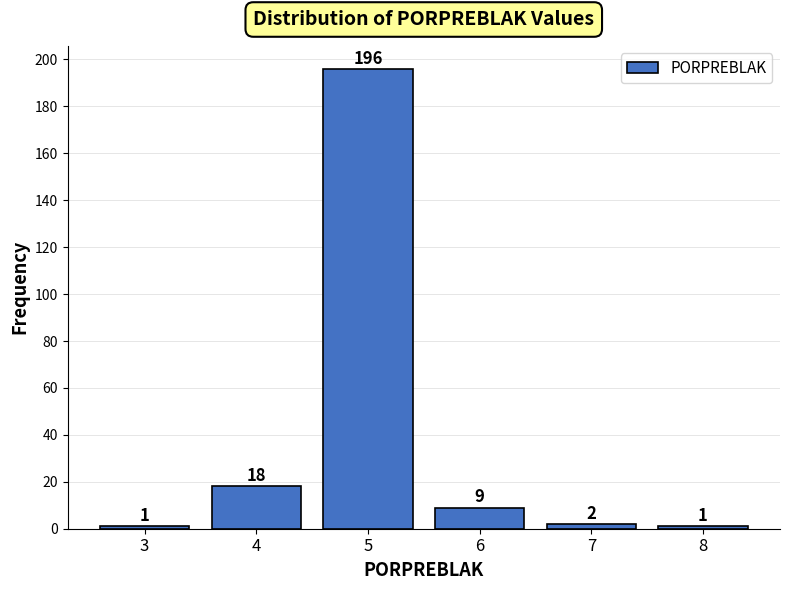

Reading left to right, list every bar in this chart as the range it spans on the x-axis followed by its height.

2.5 to 3.5: 1
3.5 to 4.5: 18
4.5 to 5.5: 196
5.5 to 6.5: 9
6.5 to 7.5: 2
7.5 to 8.5: 1